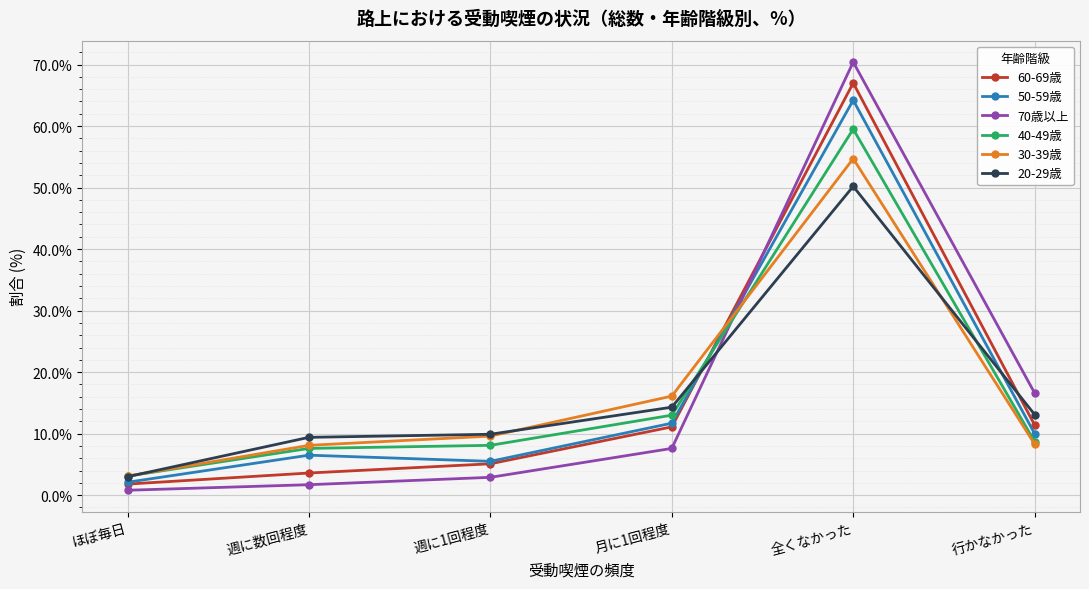

What is the total value across all series at 週に1回程度?

41.1